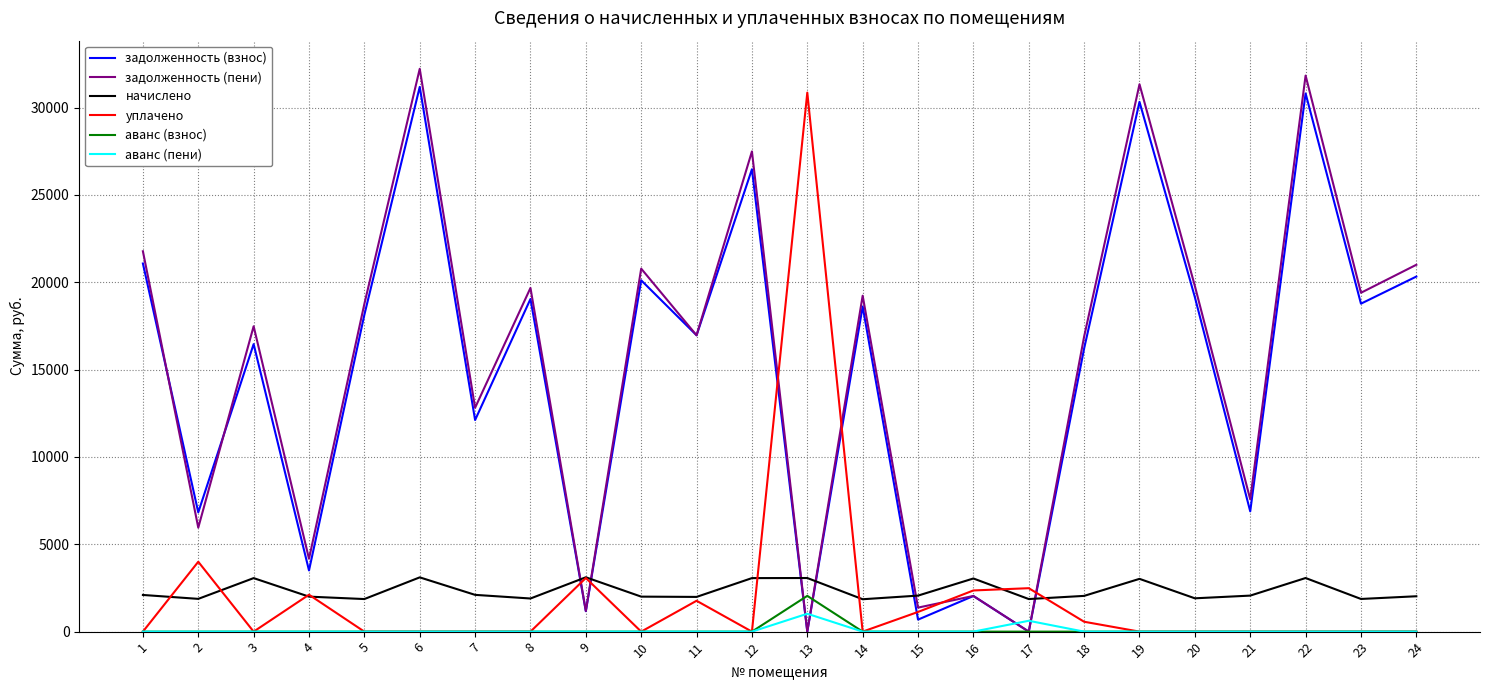

What is the difference between the maximum and minimum values in the задолженность (взнос) series?

31181.2